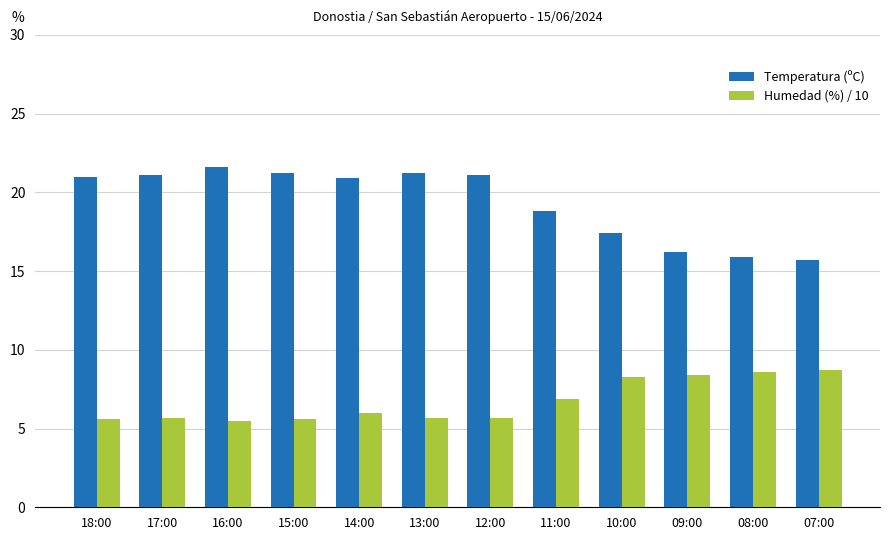

What is the label of the 9th bar from the right?

15:00